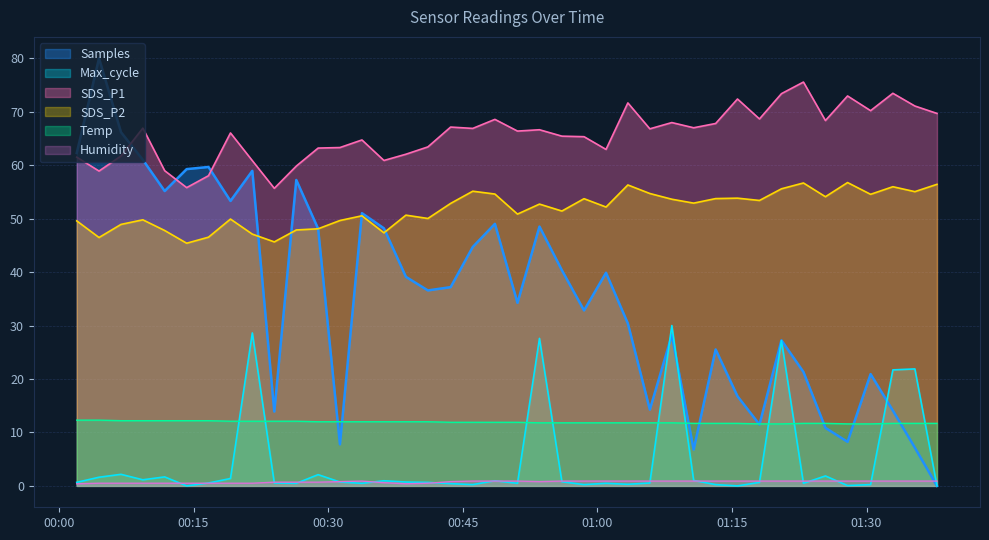

At which label does Samples reach its minimum?

2021/10/21 01:37:51